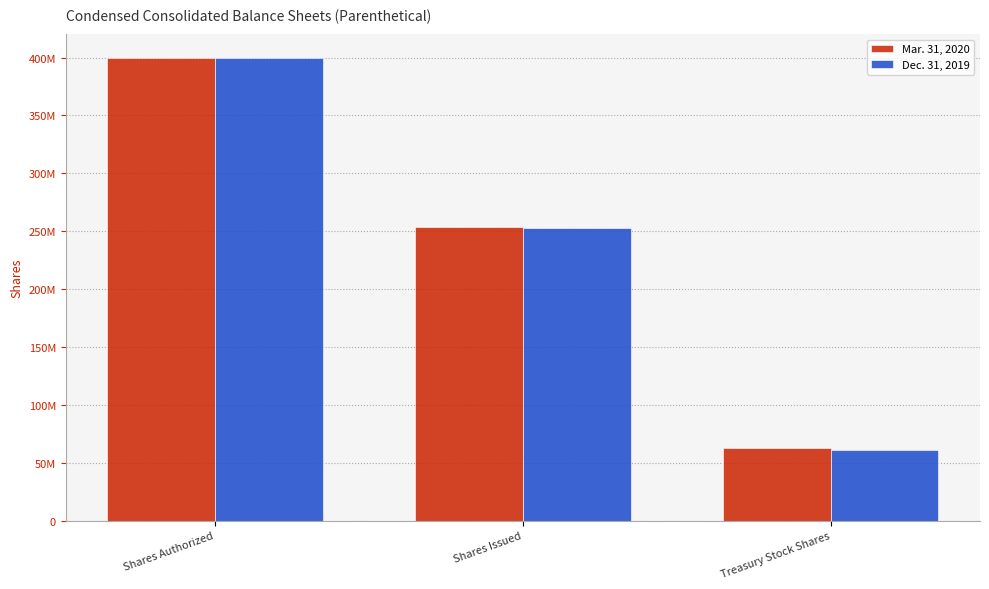

What are all the series names shown in the legend?

Mar. 31, 2020, Dec. 31, 2019